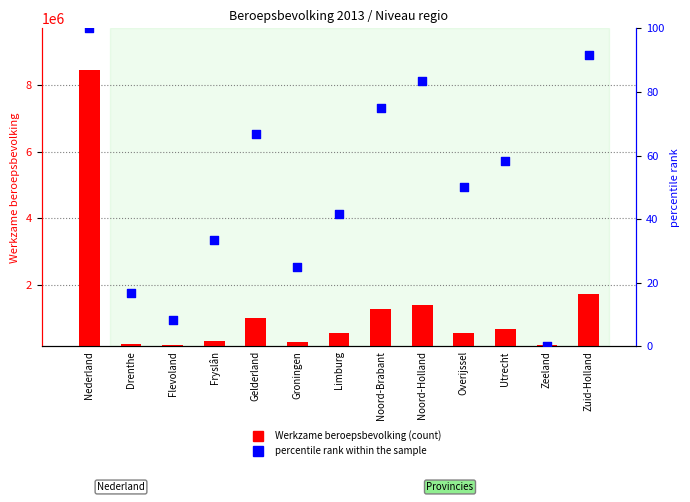

At how many categories does at least one series exceed 4900096?

1